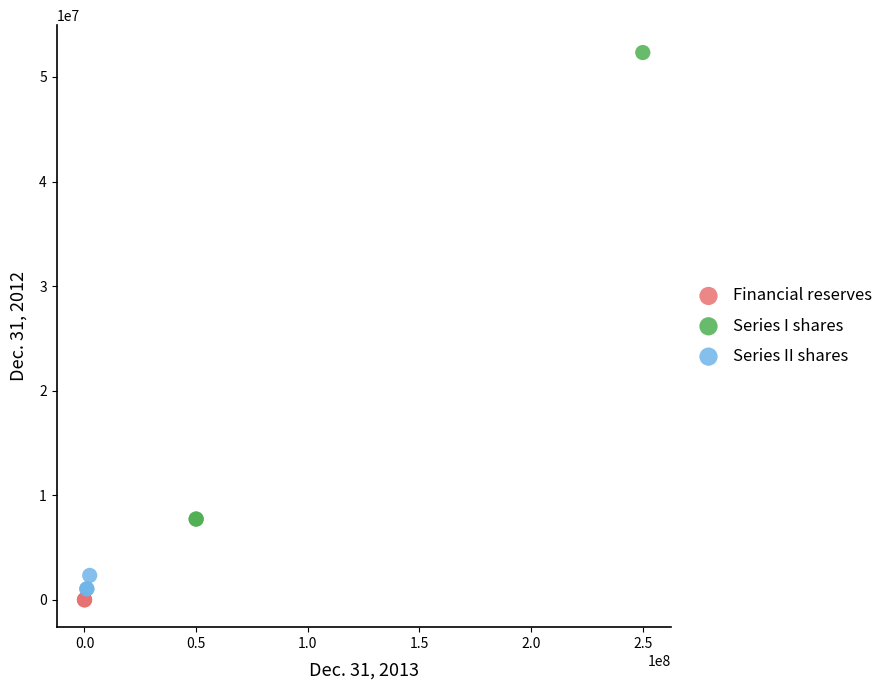

Which series reaches the maximum Y coordinate?

Series I shares